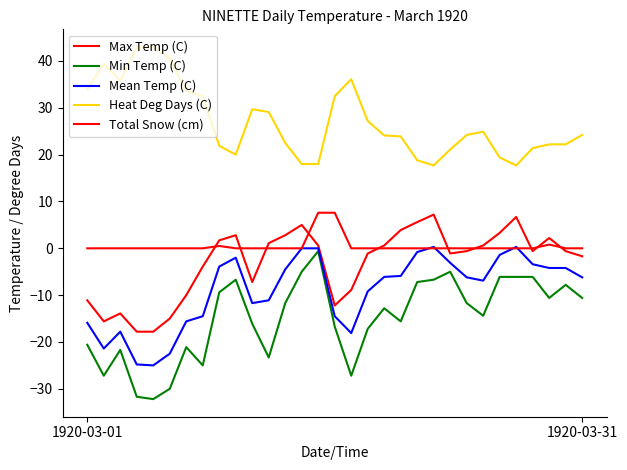

How many lines are shown in the chart?

5